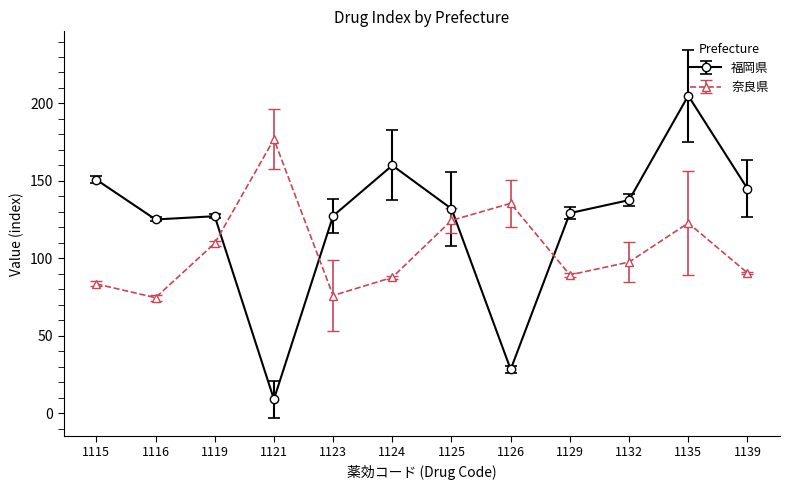

What is the difference between the highest and lowest values at 1135?

82.2